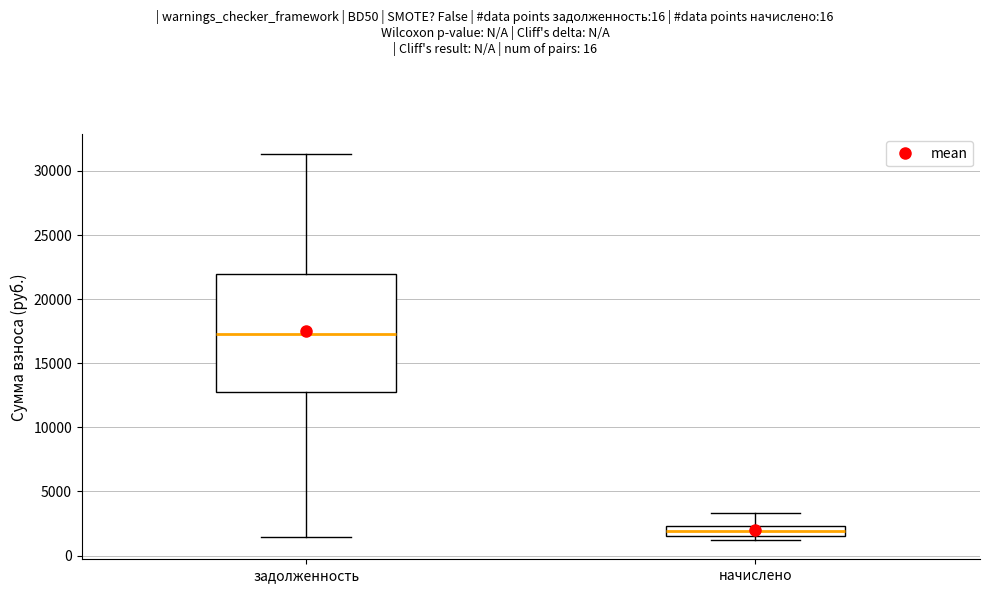

Comparing the boxes themselves (not the whiskers), which one is the tallest?

задолженность